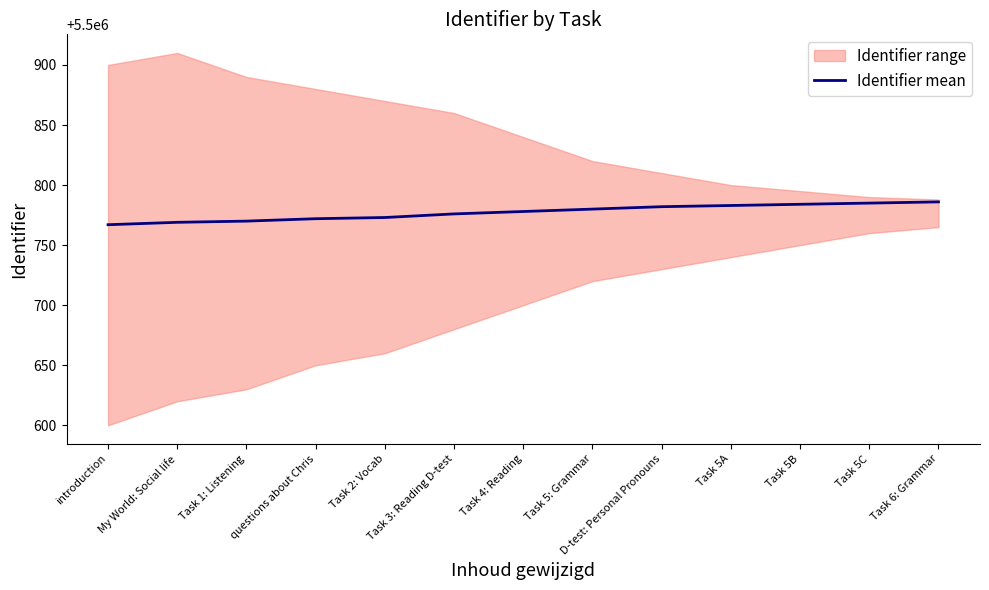

Is this an area chart (filled region under the line)?

No